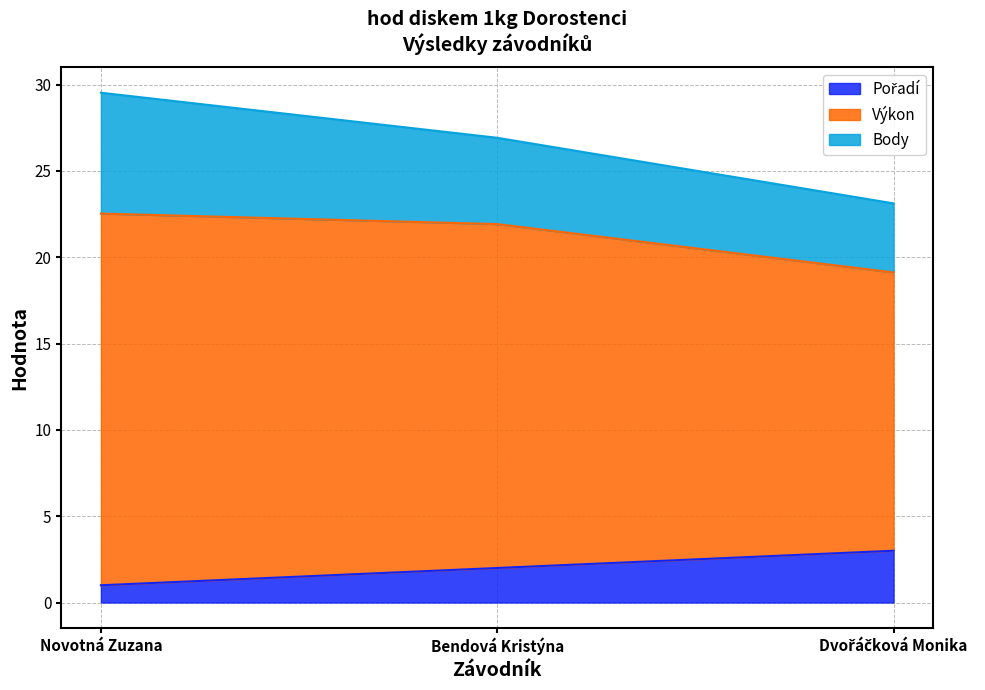

At which category is the sum across all series the highest?

Novotná Zuzana